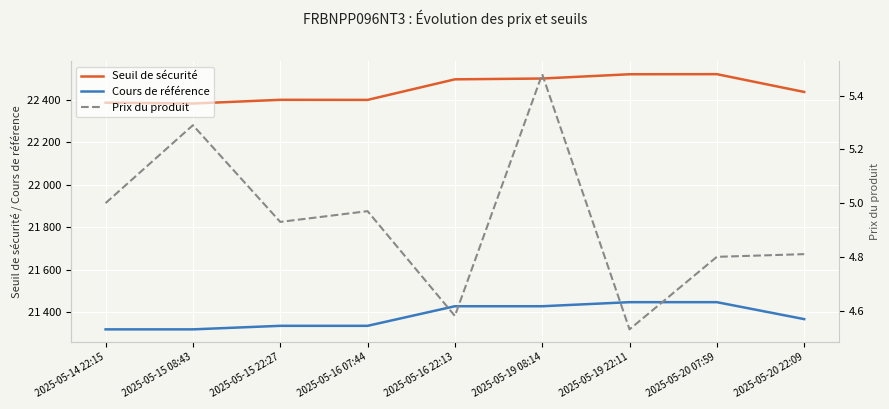

What is the difference between the maximum and second lowest values in the Cours de référence series?

127.8